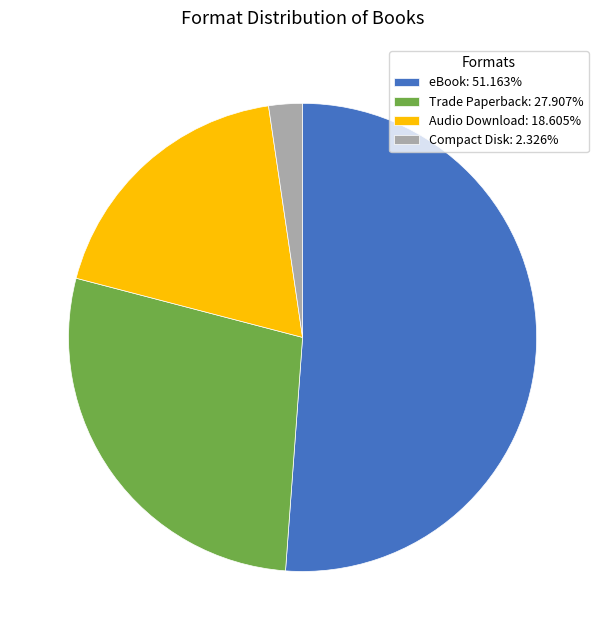

True or false: Compact Disk accounts for 2% of the total.

True